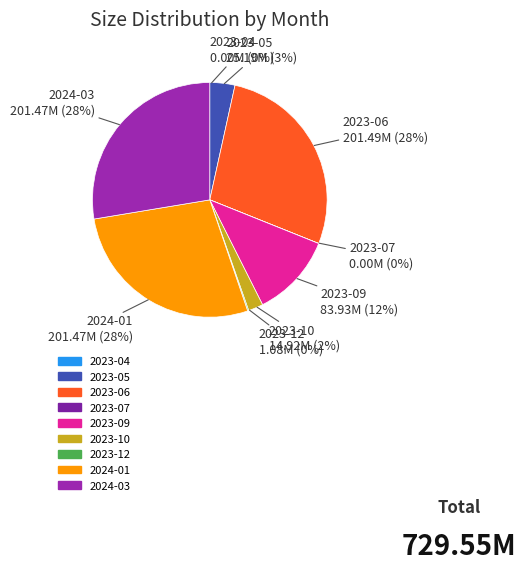

Which has a higher value, 2023-09 or 2024-01?

2024-01